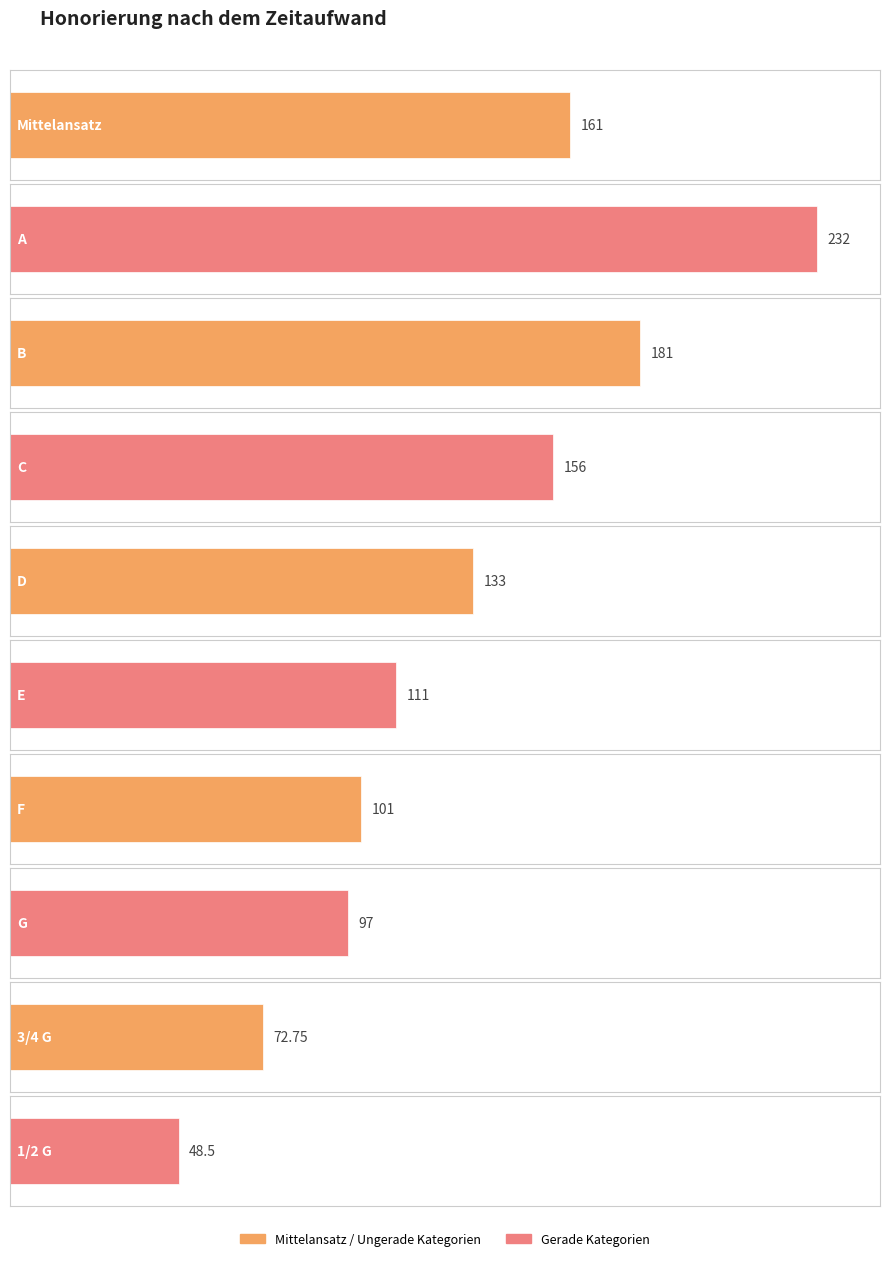

Where does the data first go above 133?

Mittelansatz